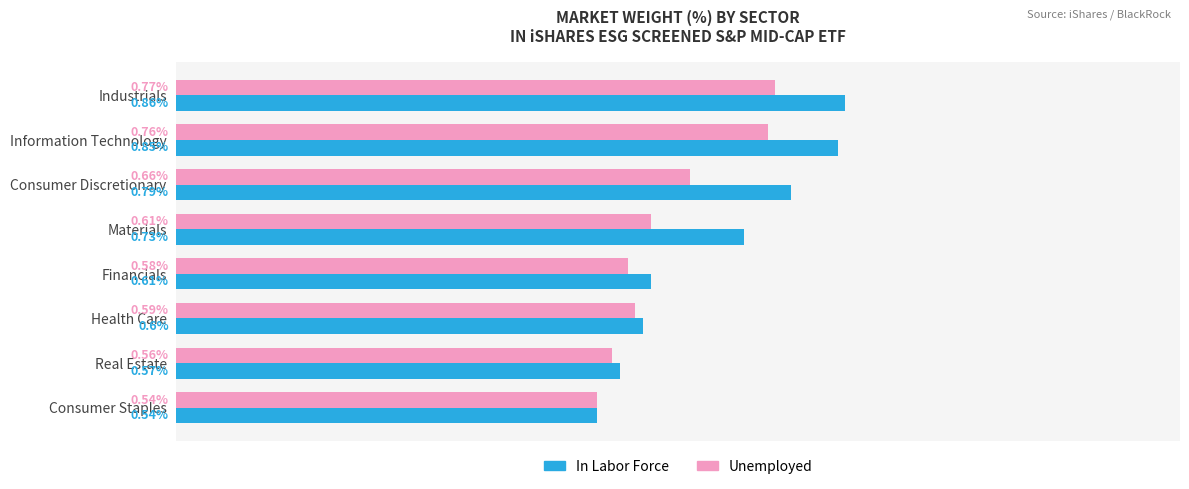

Between Industrials and Health Care, which series saw the biggest shift?

In Labor Force